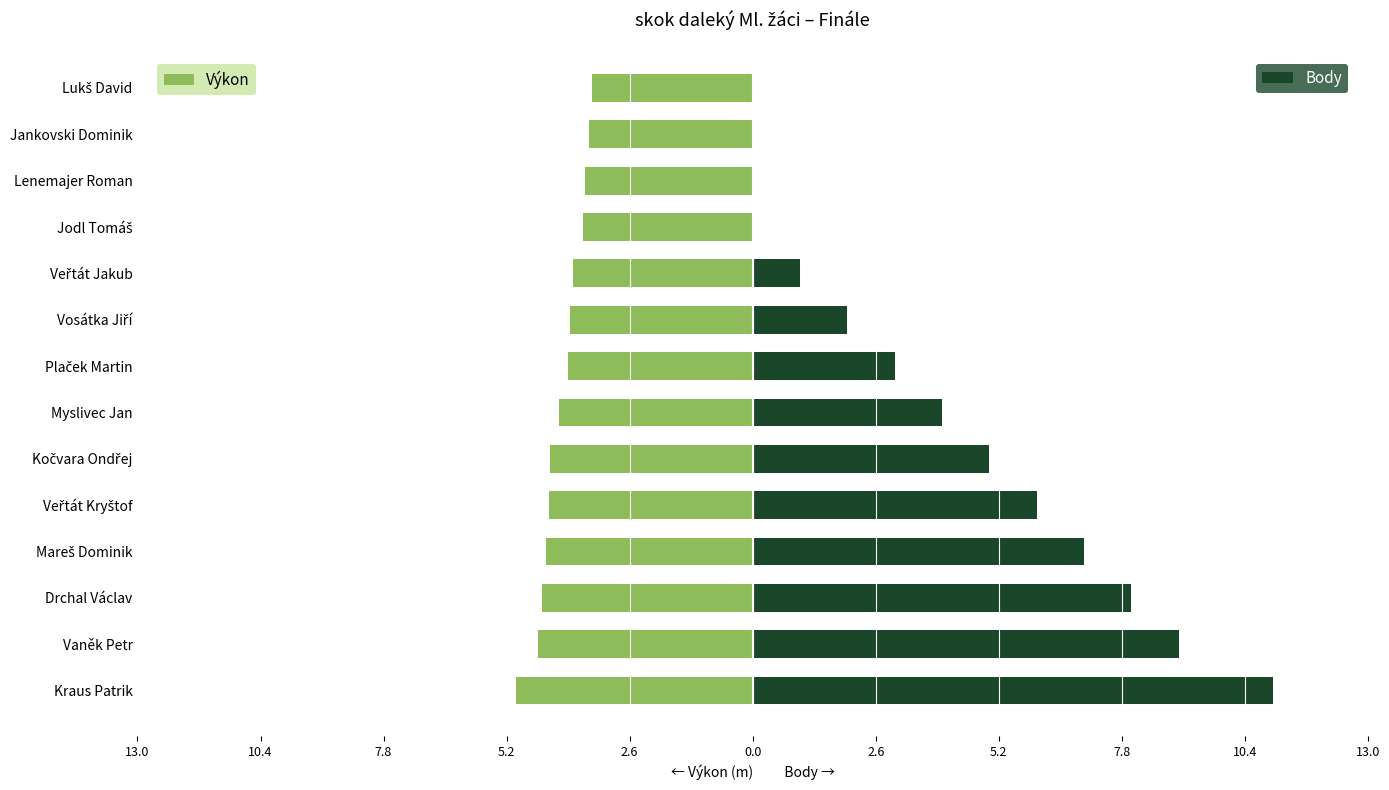

Count the number of data series in this chart.

2